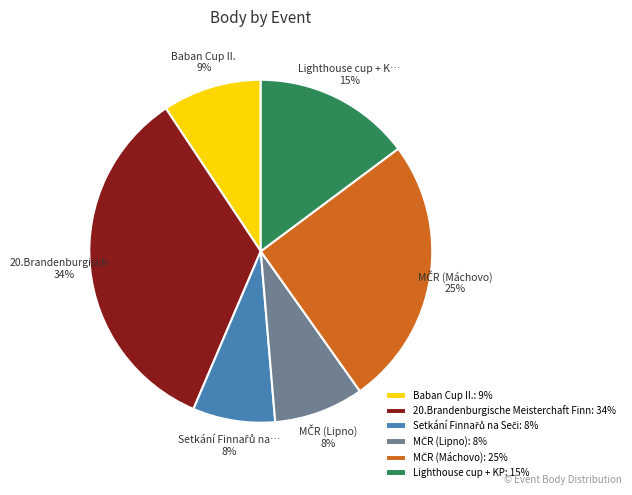

To the nearest percent, what is the difference between the Baban Cup II.: 9% and 20.Brandenburgische Meisterchaft Finn: 34% slice percentages?

25%